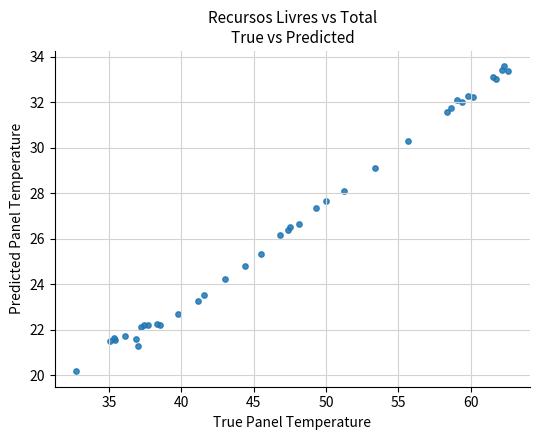

What Y value in the scatter plot is closest to 26?

26.2